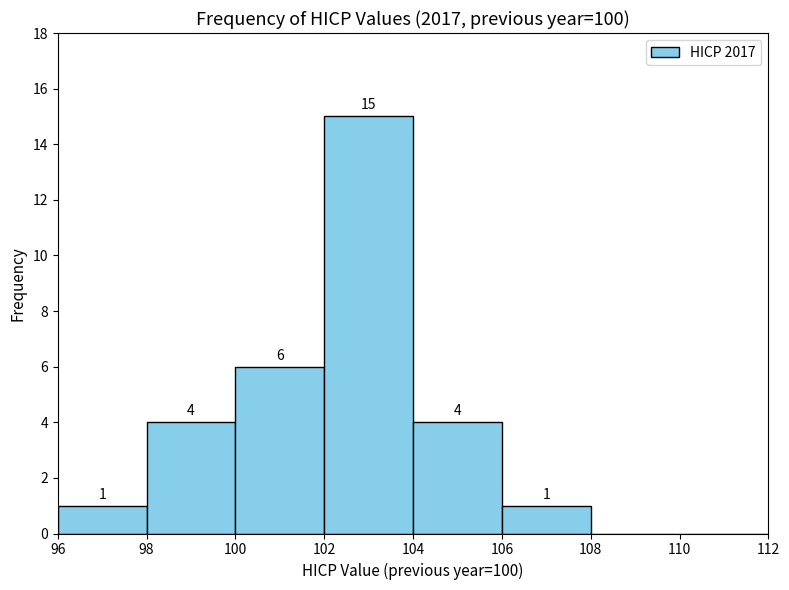

Over which range of the x-axis is the bar tallest?

102 to 104